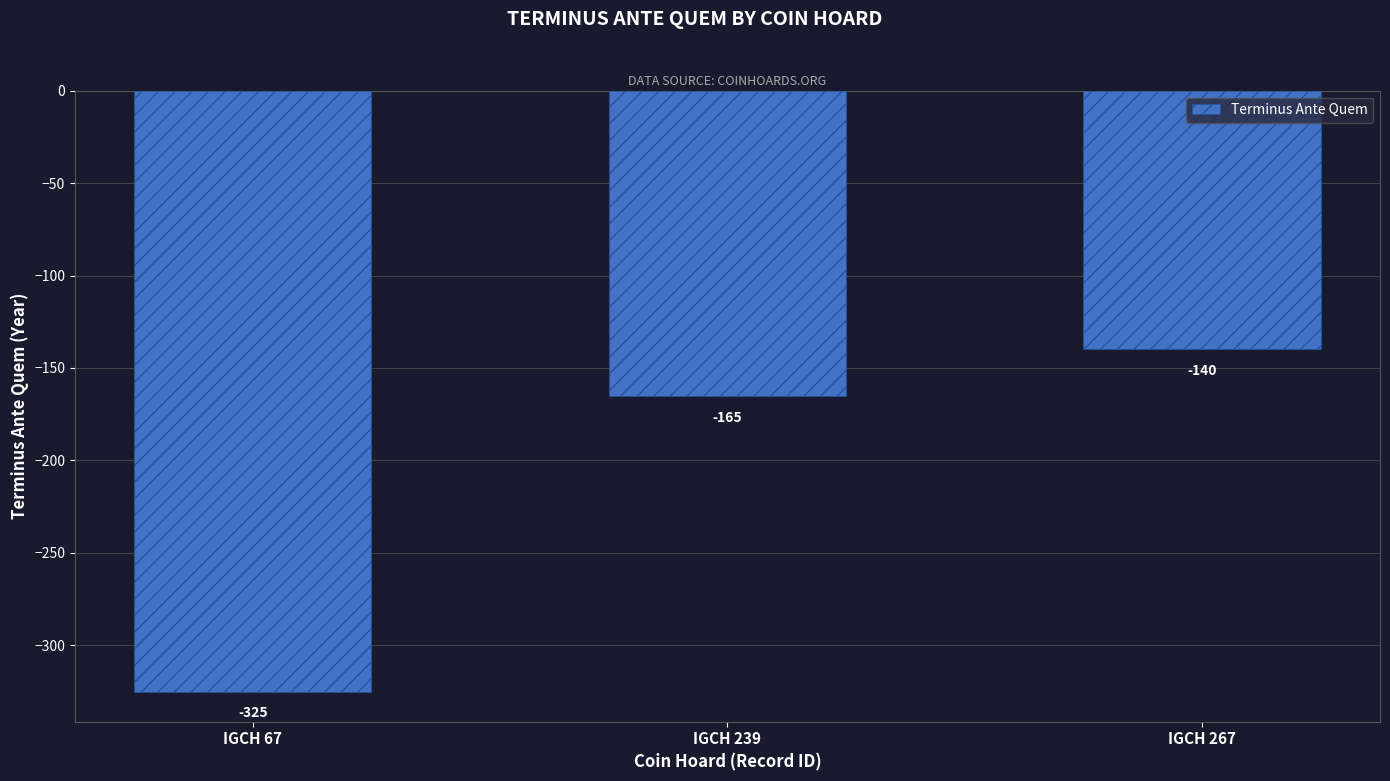

Reading left to right, what are all the values shown in this chart?

IGCH 67=-325	IGCH 239=-165	IGCH 267=-140